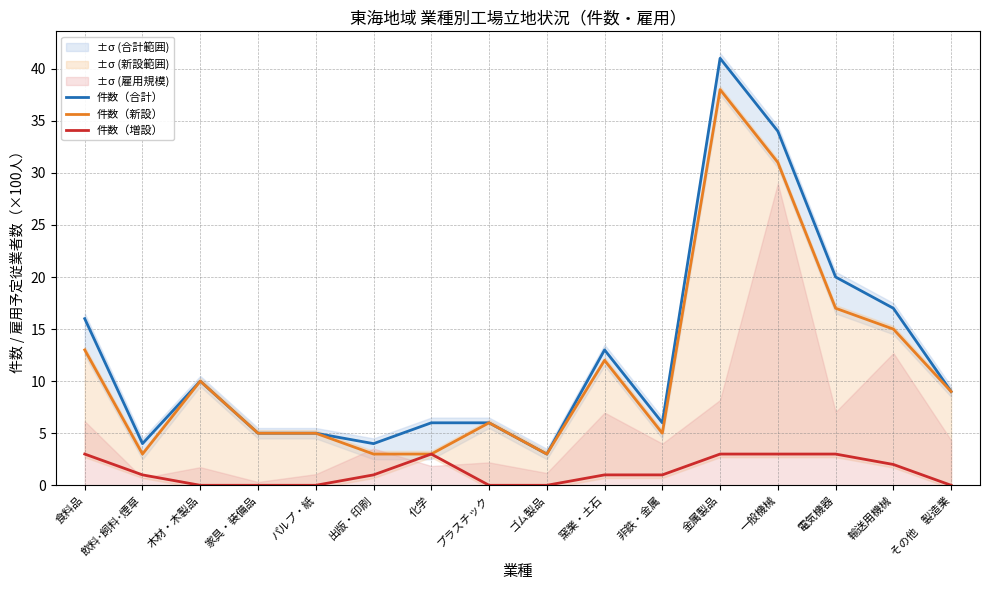

What is the lowest value of the 件数（新設） series?

3